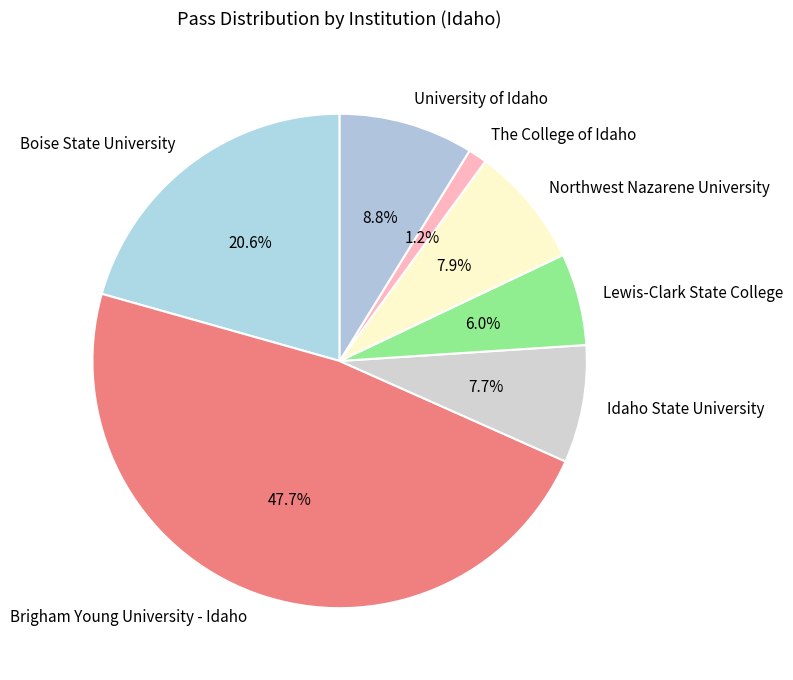

How many slices are in this pie chart?

7